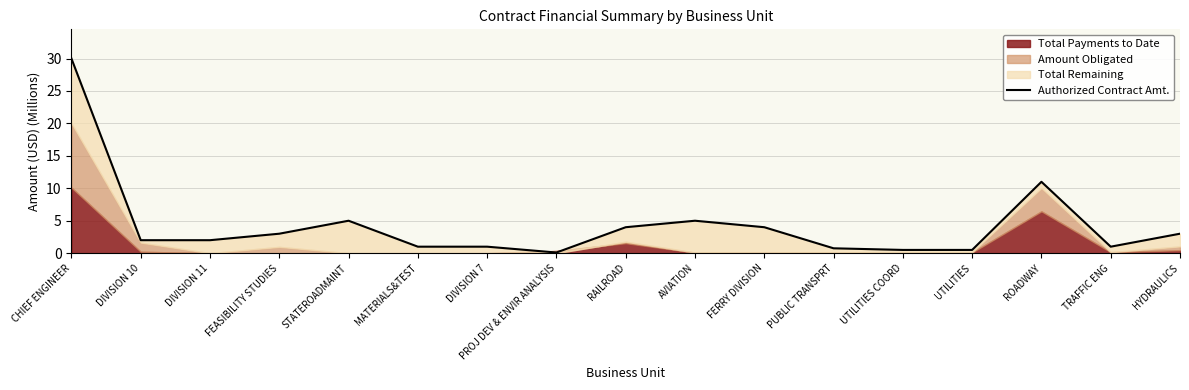

List the labels in order of value, smallest first.

PROJ DEV & ENVIR ANALYSIS, UTILITIES COORD, UTILITIES, PUBLIC TRANSPRT, MATERIALS&TEST, DIVISION 7, TRAFFIC ENG, DIVISION 10, DIVISION 11, FEASIBILITY STUDIES, HYDRAULICS, RAILROAD, FERRY DIVISION, STATEROADMAINT, AVIATION, ROADWAY, CHIEF ENGINEER